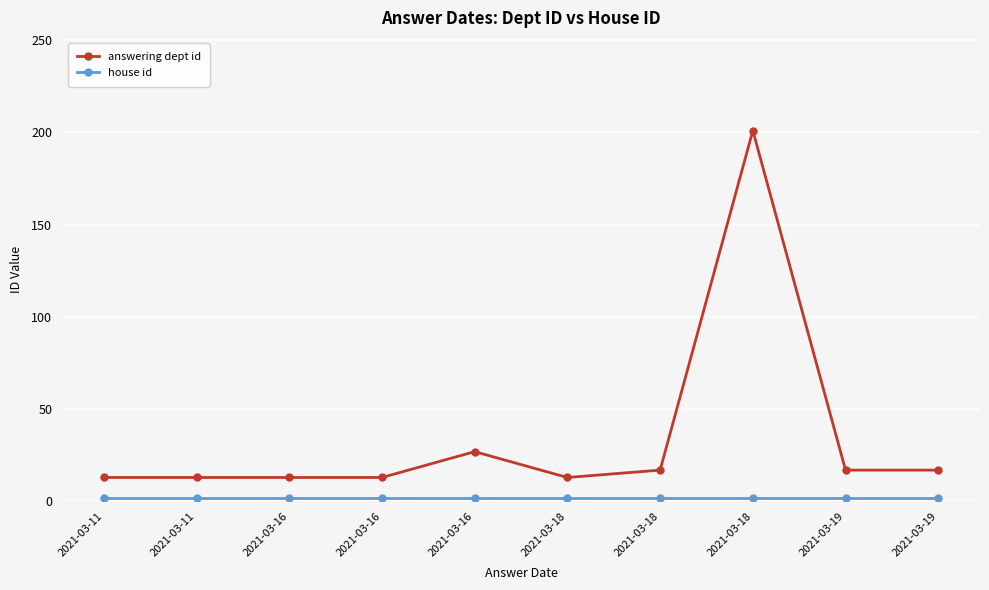

Count the number of data series in this chart.

2